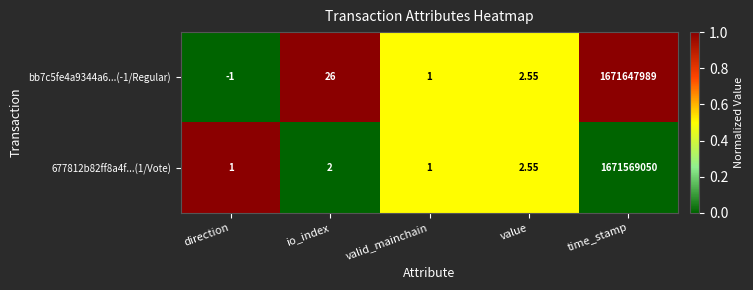

Rank the series by their maximum value, from lowest to highest.

677812b82ff8a4f...(1/Vote), bb7c5fe4a9344a6...(-1/Regular)